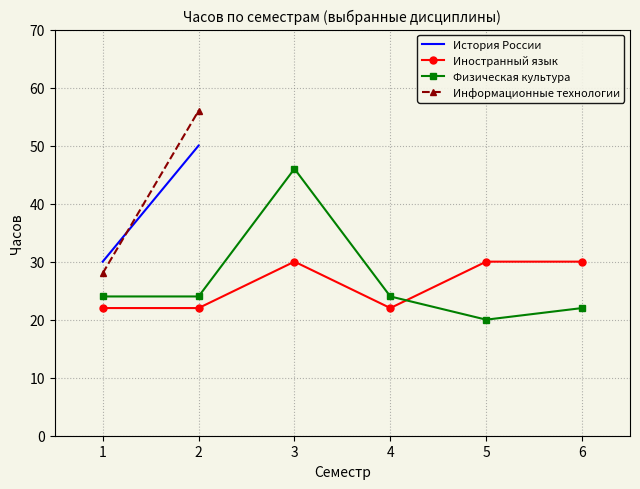

True or false: Физическая культура has a value of 16 at 2.

False